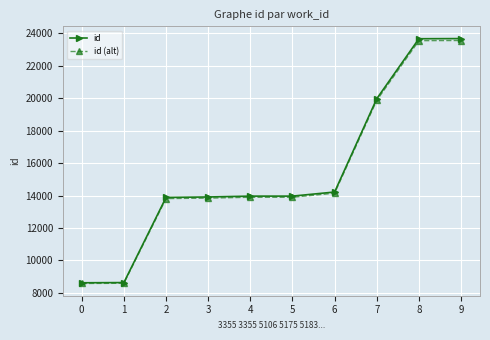

What is the minimum value shown in the chart?

8584.9